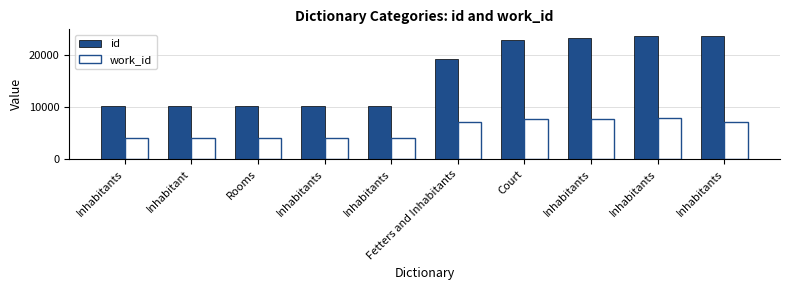

What is the maximum value for work_id?

7872